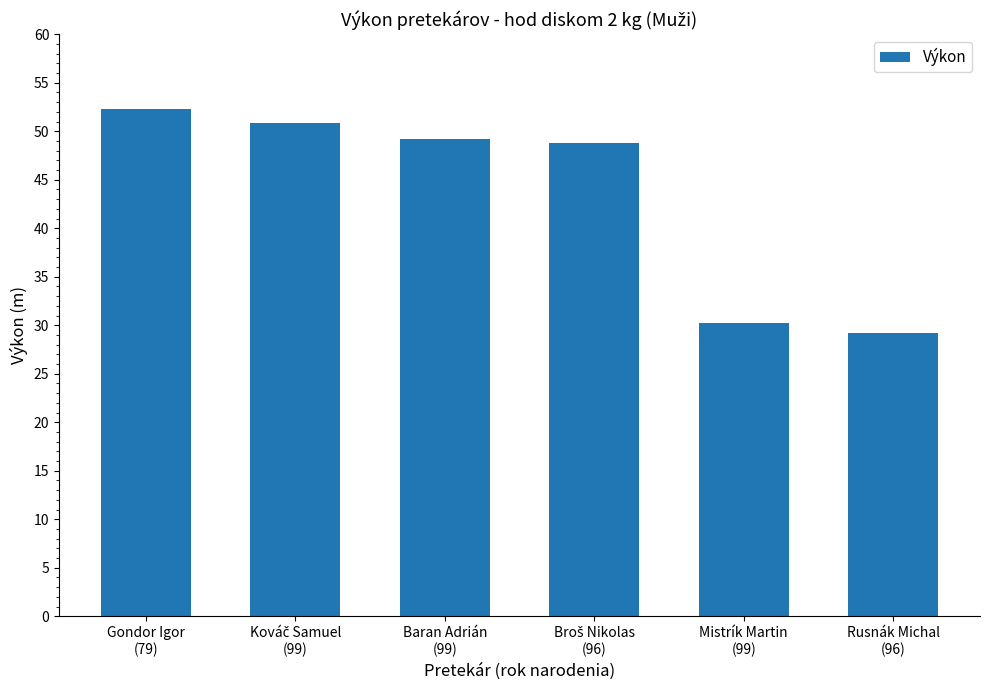

What is the difference between the maximum and second lowest values?

22.0